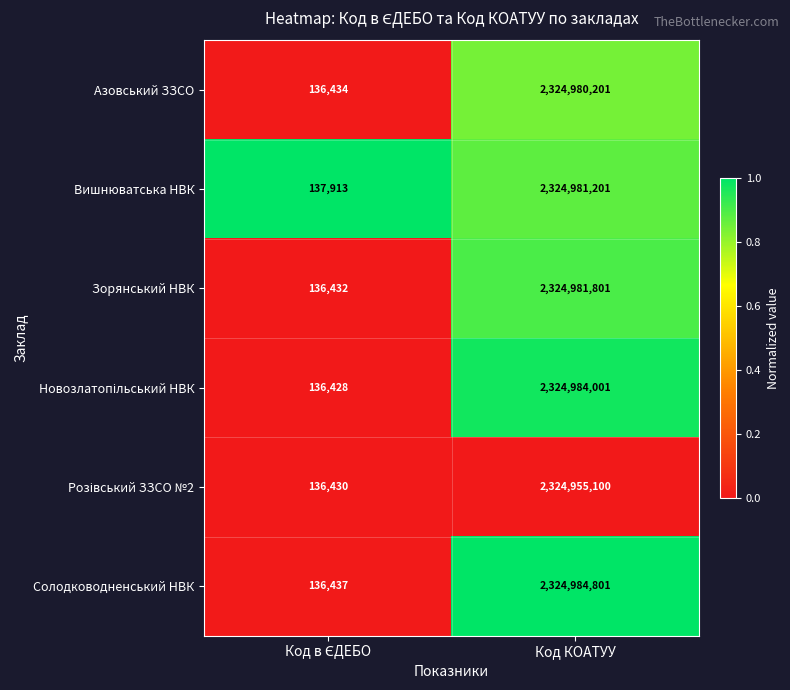

True or false: Азовський ЗЗСО has a value of 562828414 at Код КОАТУУ.

False